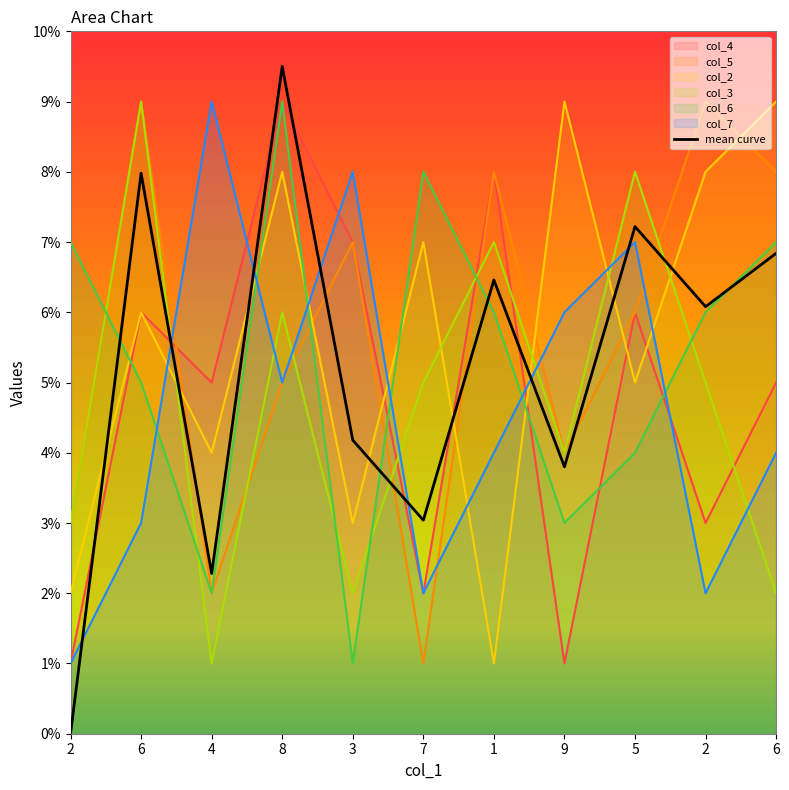

Where do col_6 and col_3 first cross each other?

2 and 6